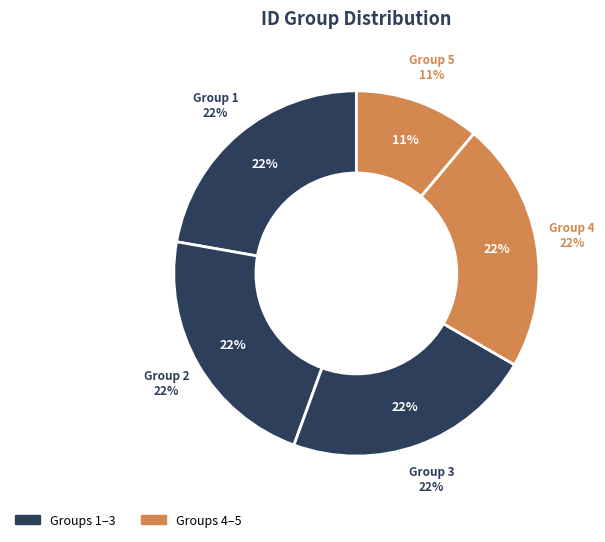

Is 5 the majority of the pie?

No